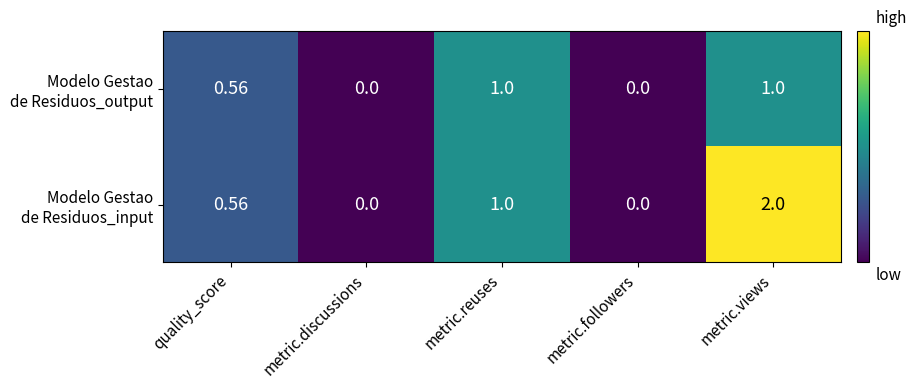

At which category is the sum across all series the highest?

metric.views